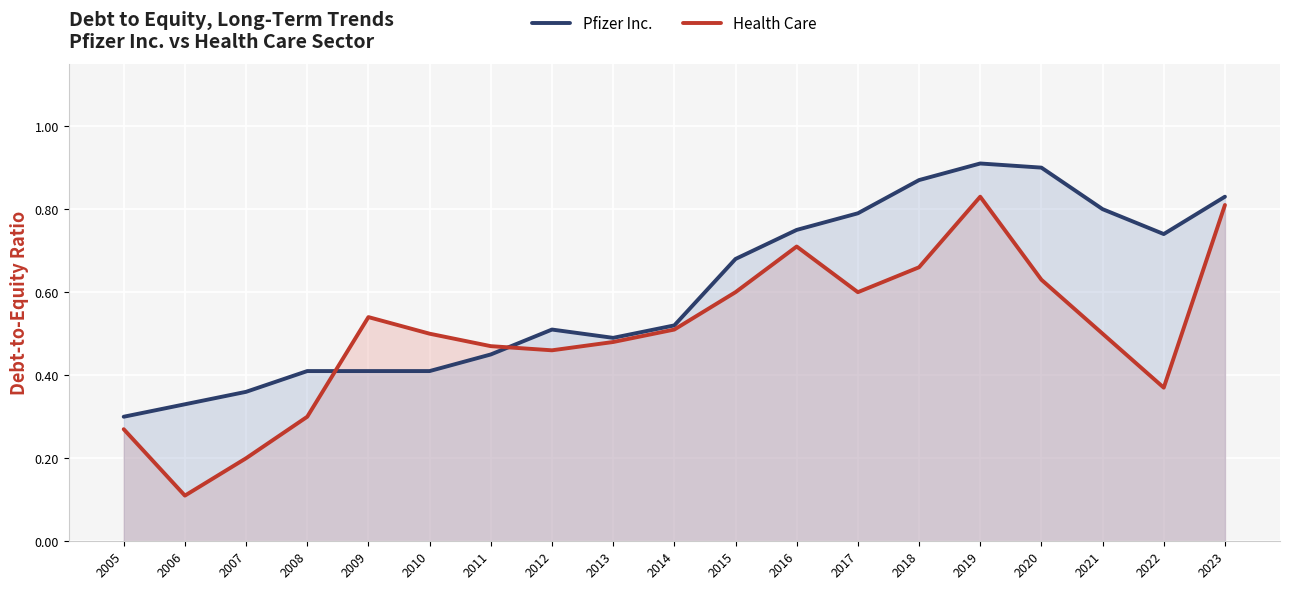

What is the approximate value of Pfizer Inc. at 2014?

0.5